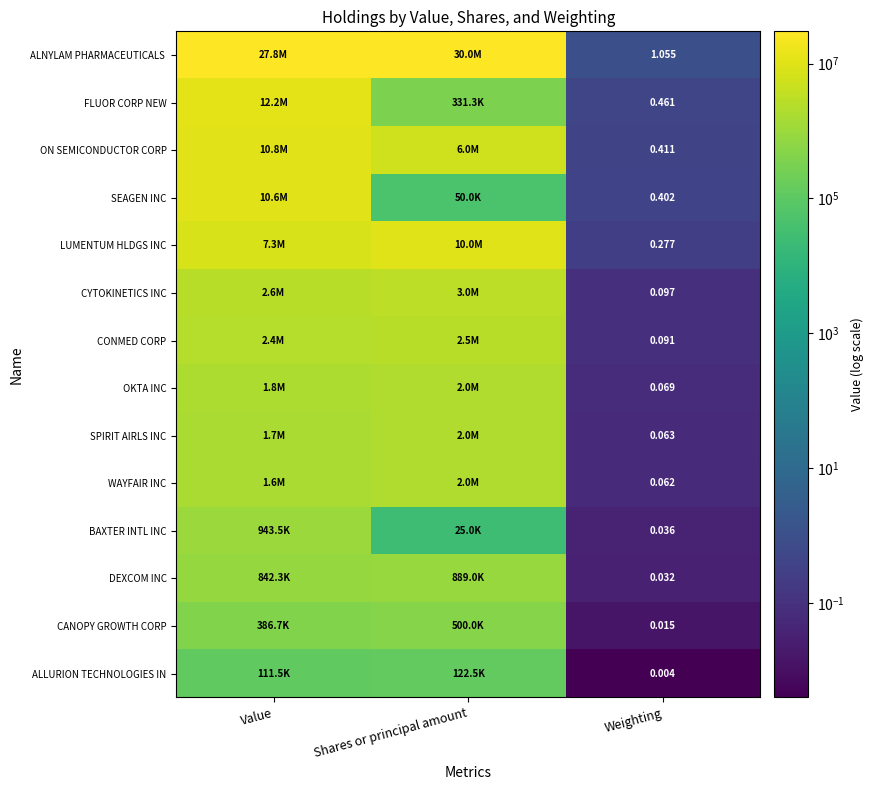

Which series changed the most between Value and Weighting?

ALNYLAM PHARMACEUTICALS